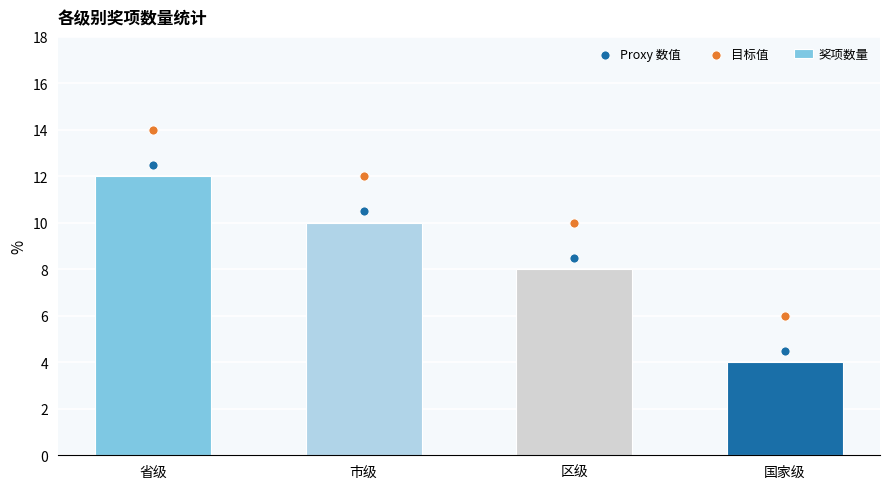

Which series has the largest total across all categories?

目标值